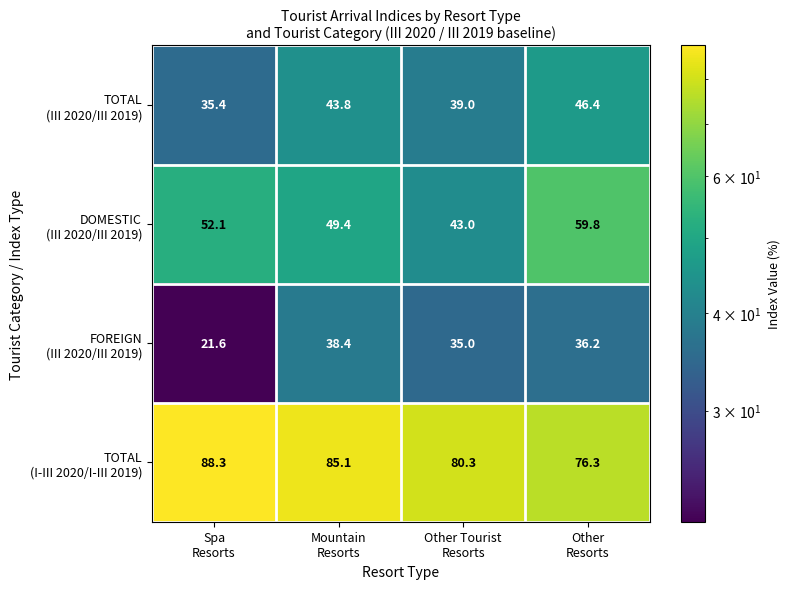

What is the greatest value displayed?

88.3